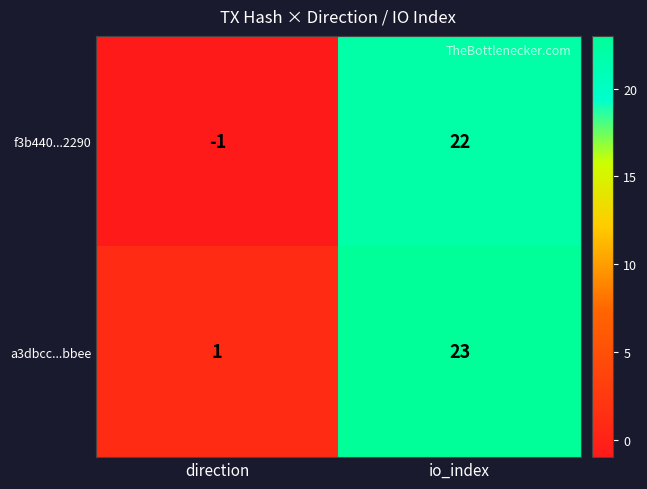

How many distinct data groups are displayed?

2